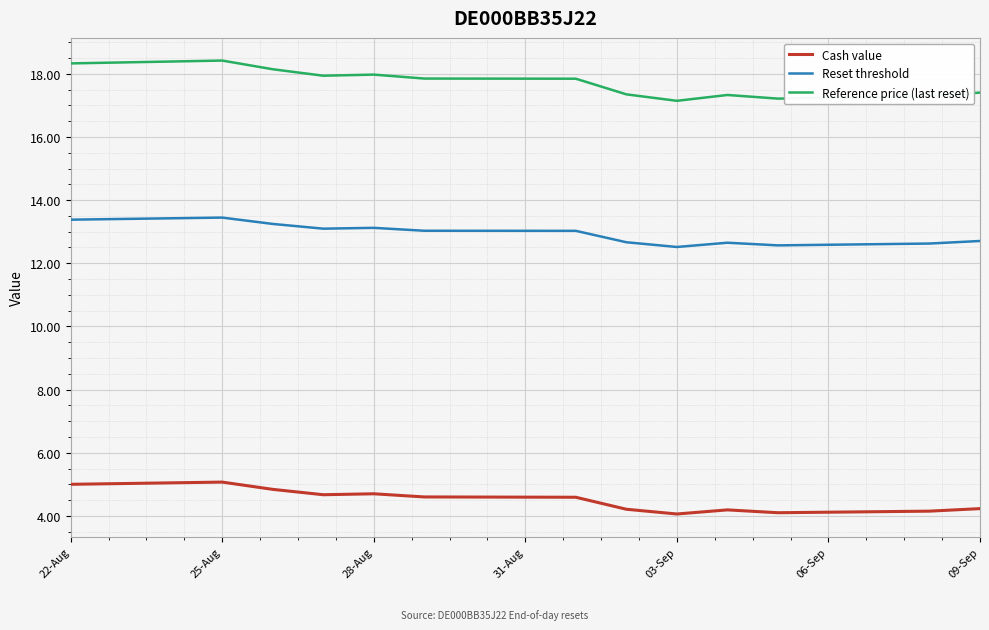

True or false: Reference price (last reset) and Reset threshold cross at least once.

False